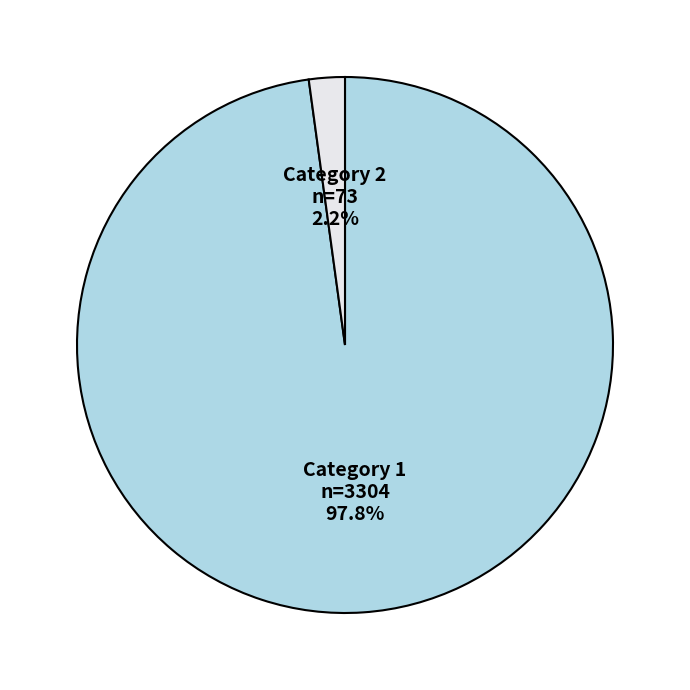

To the nearest percent, what is the difference between the largest and smallest slice percentages?

96%